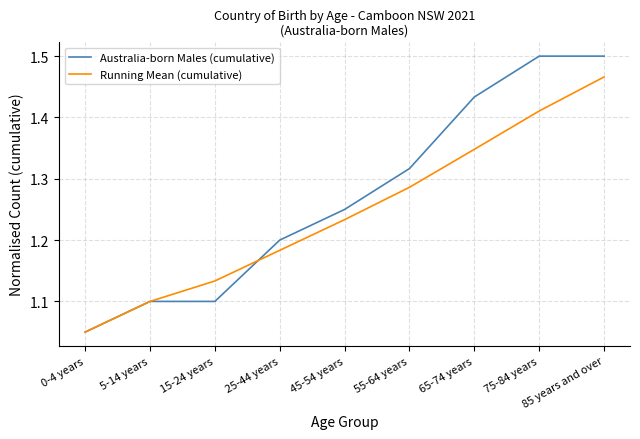

At which label does Australia-born Males (cumulative) reach its minimum?

0-4 years